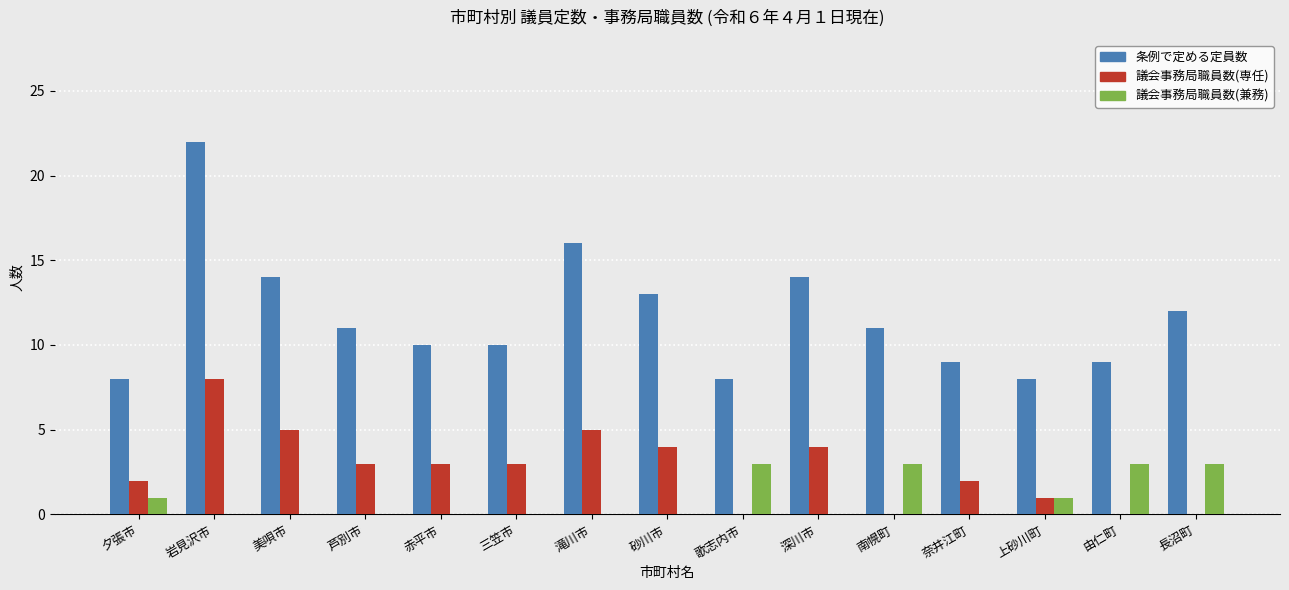

The value of 条例で定める定員数 at 岩見沢市 is 22. True or false?

True